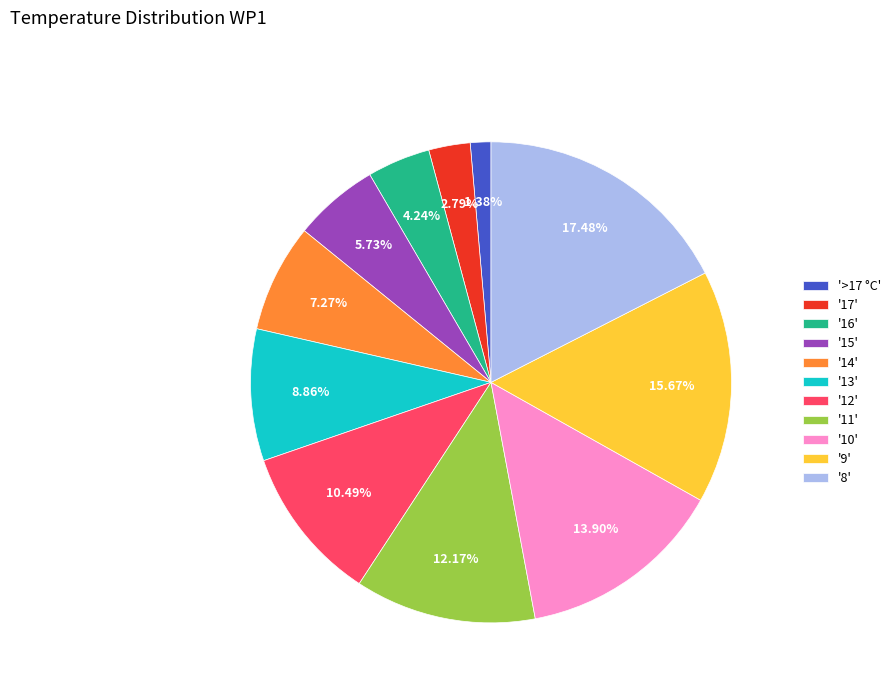

Does any single category account for the majority?

No